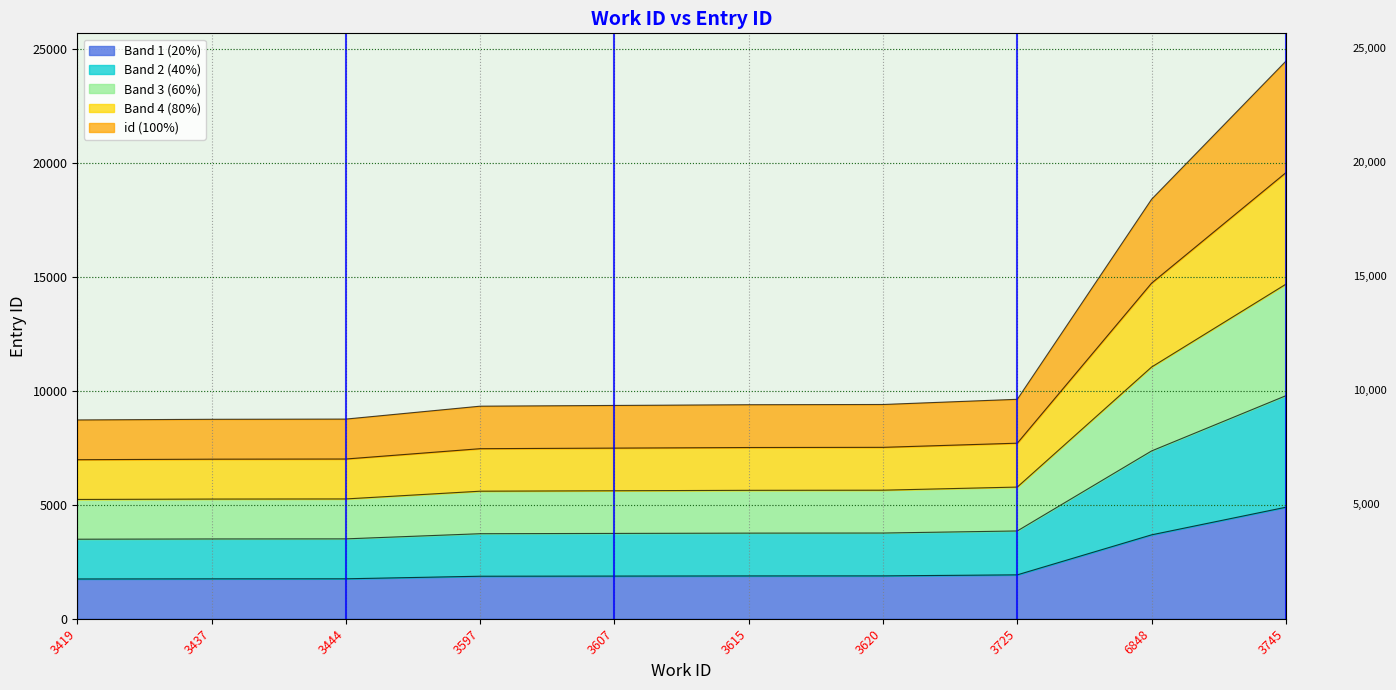

Which label corresponds to the largest value in the chart?

3745